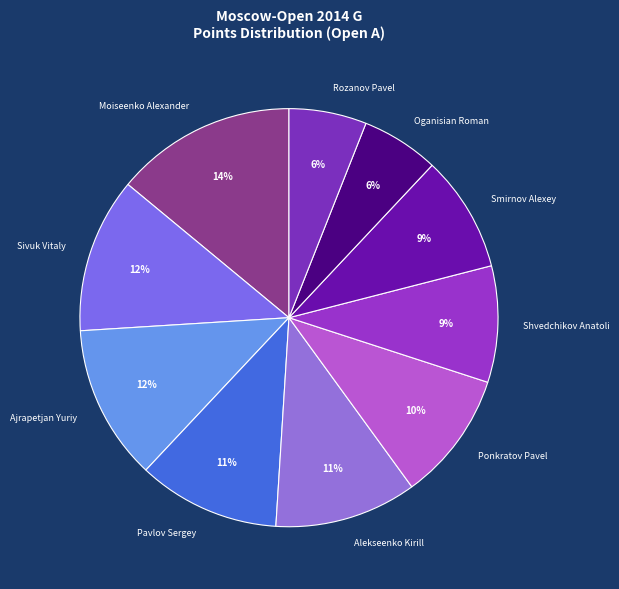

The Ajrapetjan Yuriy slice represents 25% of the pie. True or false?

False